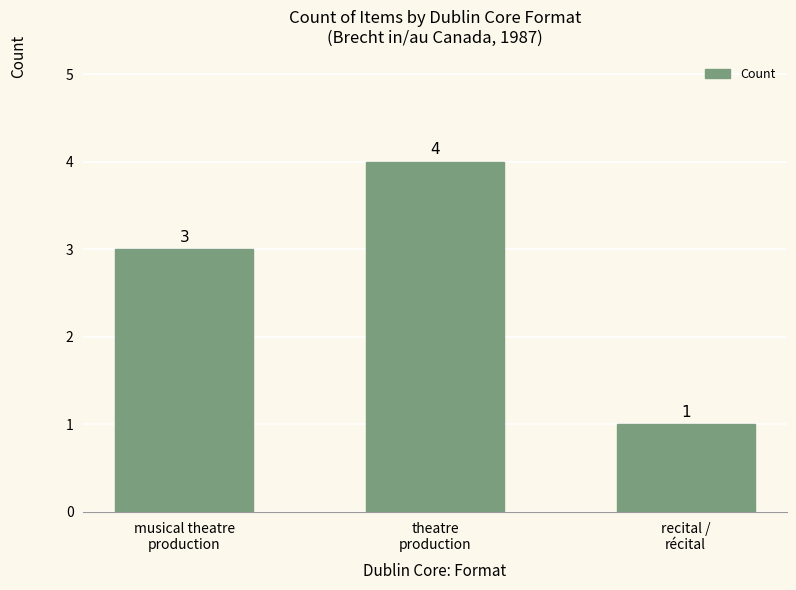

Which has a higher value, theatre
production or recital /
récital?

theatre
production